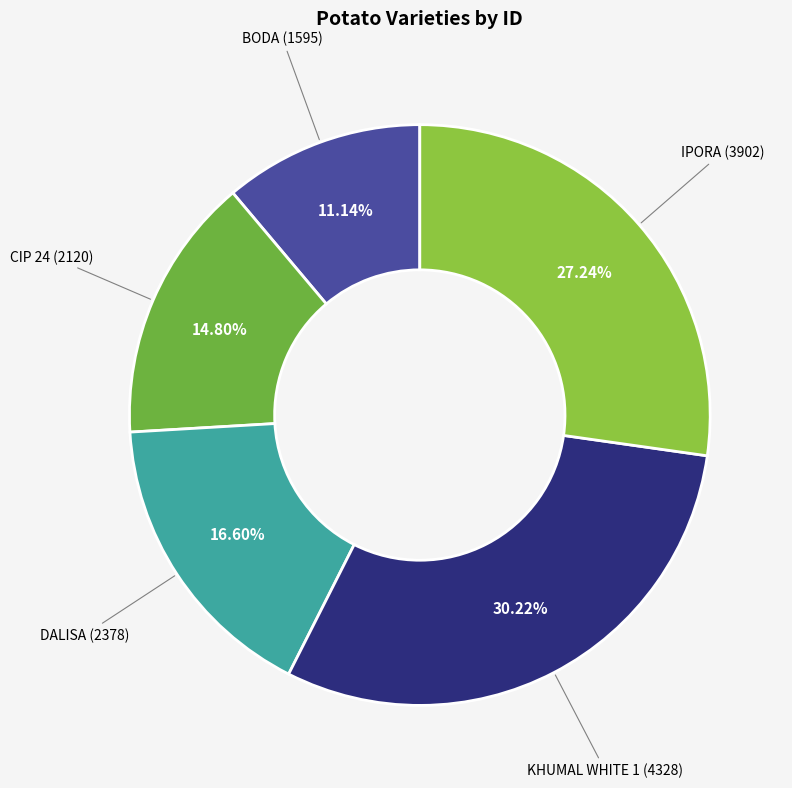

Which has a higher value, KHUMAL WHITE 1 or IPORA?

KHUMAL WHITE 1